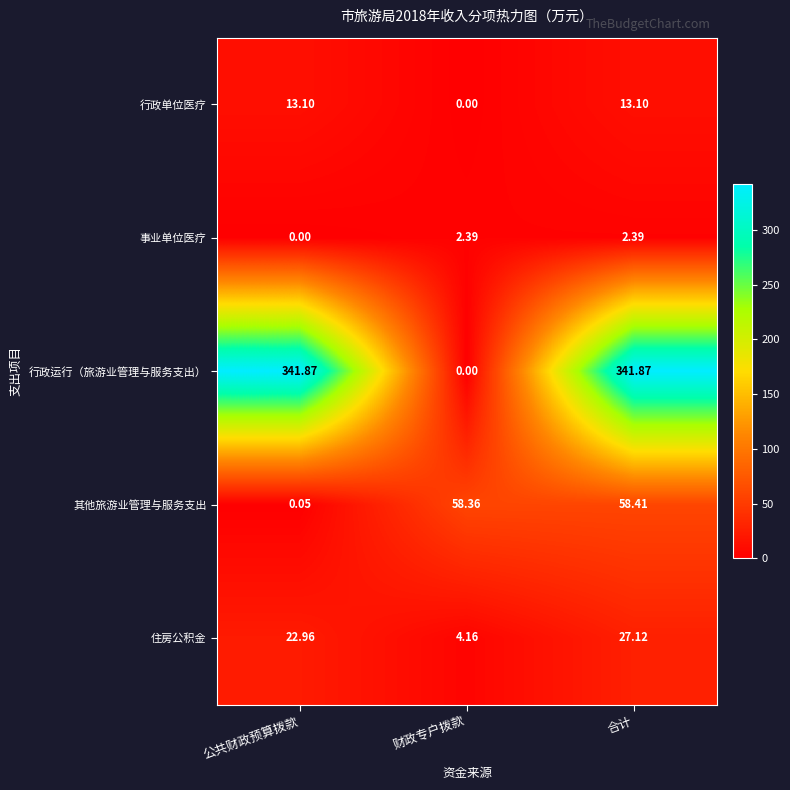

Which series has the largest total across all categories?

行政运行（旅游业管理与服务支出）